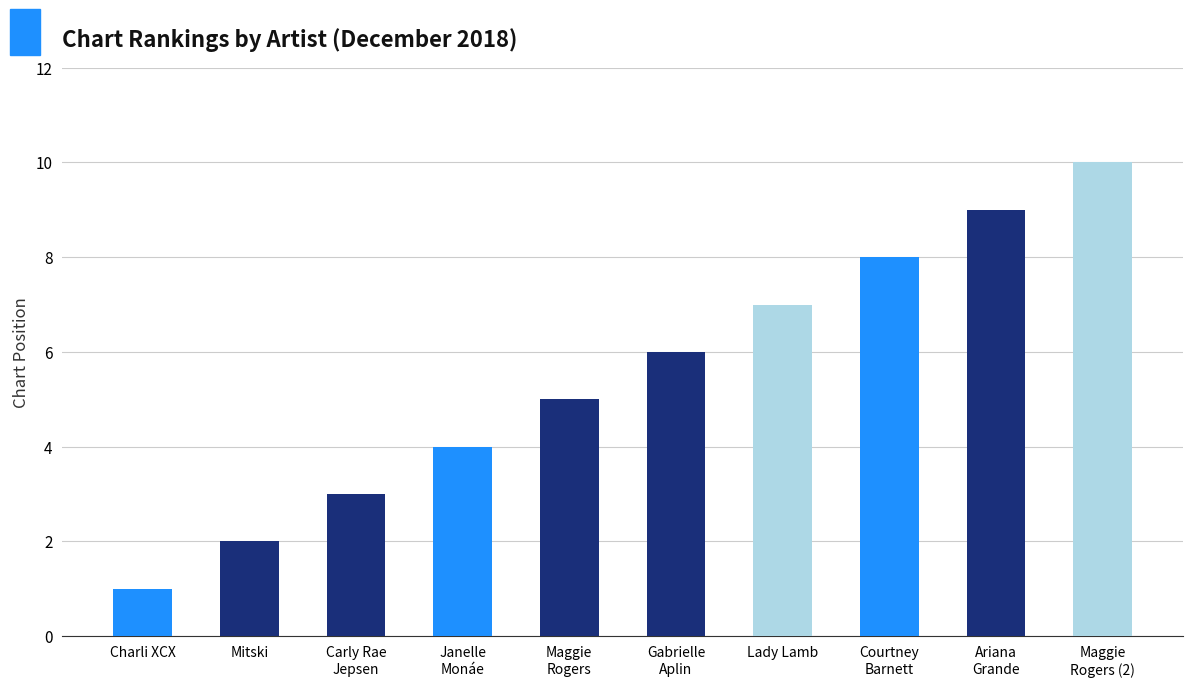

Approximately how many times larger is the value at Lady Lamb compared to Maggie
Rogers?

1.4